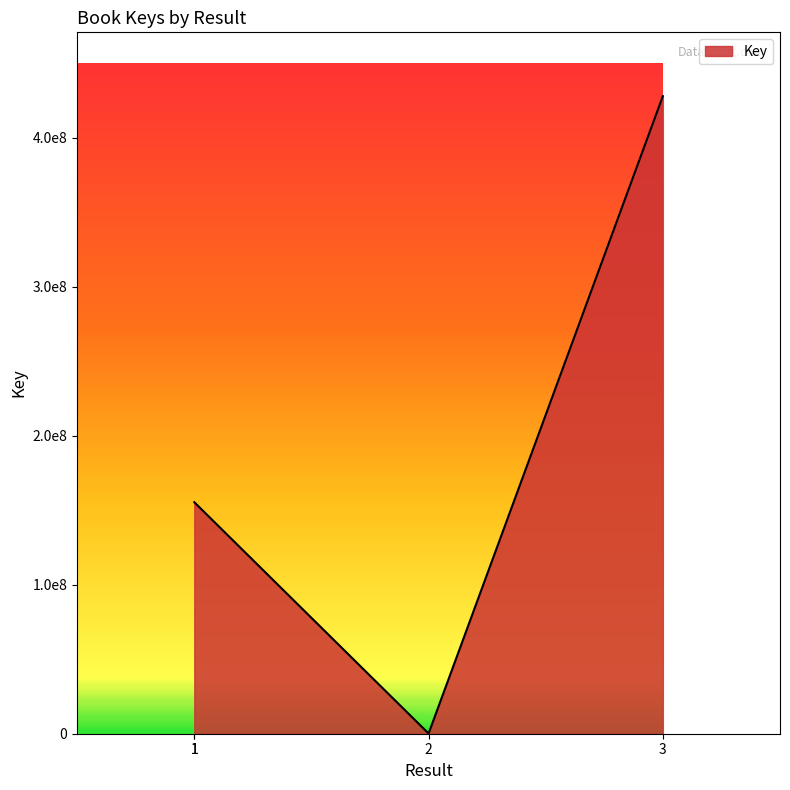

Which has a higher value, 1 or 3?

3